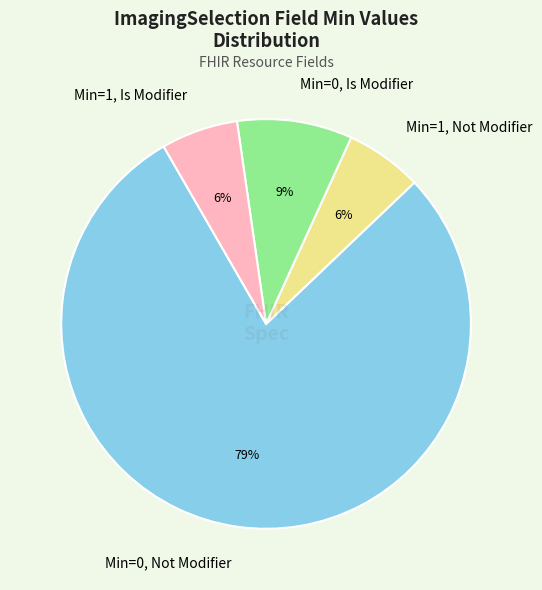

Does any single category account for the majority?

Yes